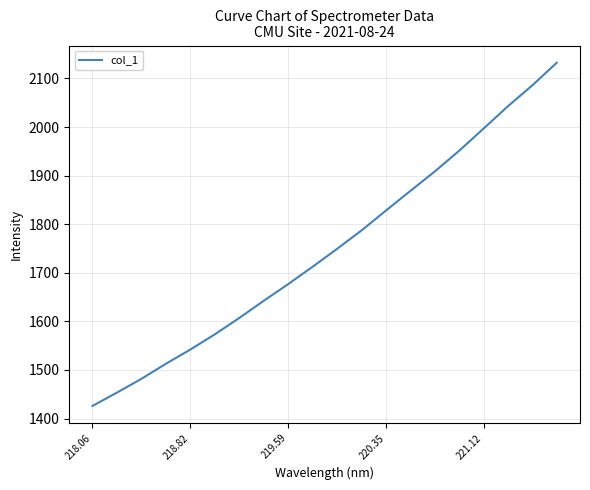

What is the greatest value displayed?

2132.4